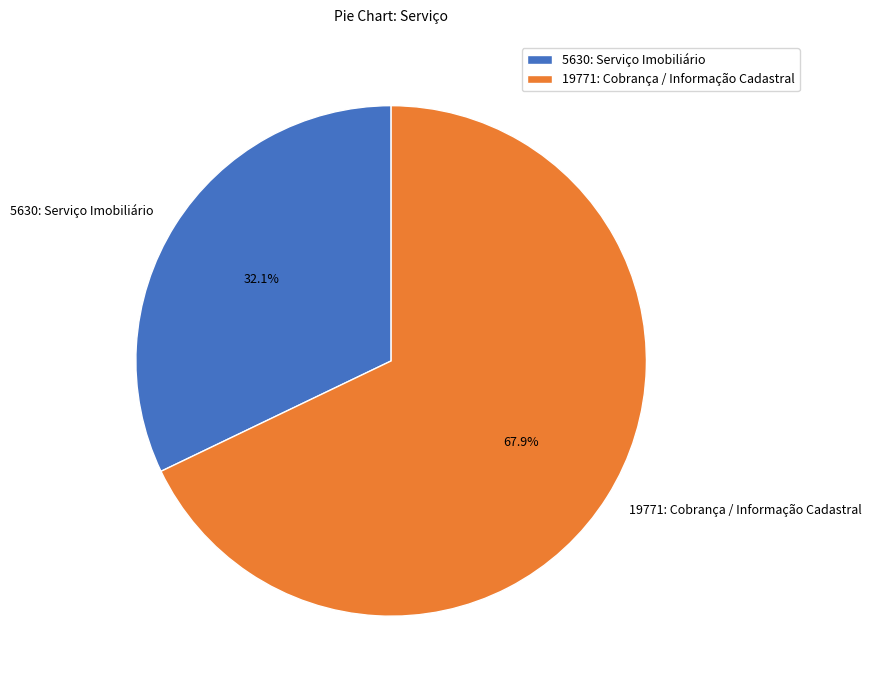

To the nearest percent, what is the difference between the largest and smallest slice percentages?

36%